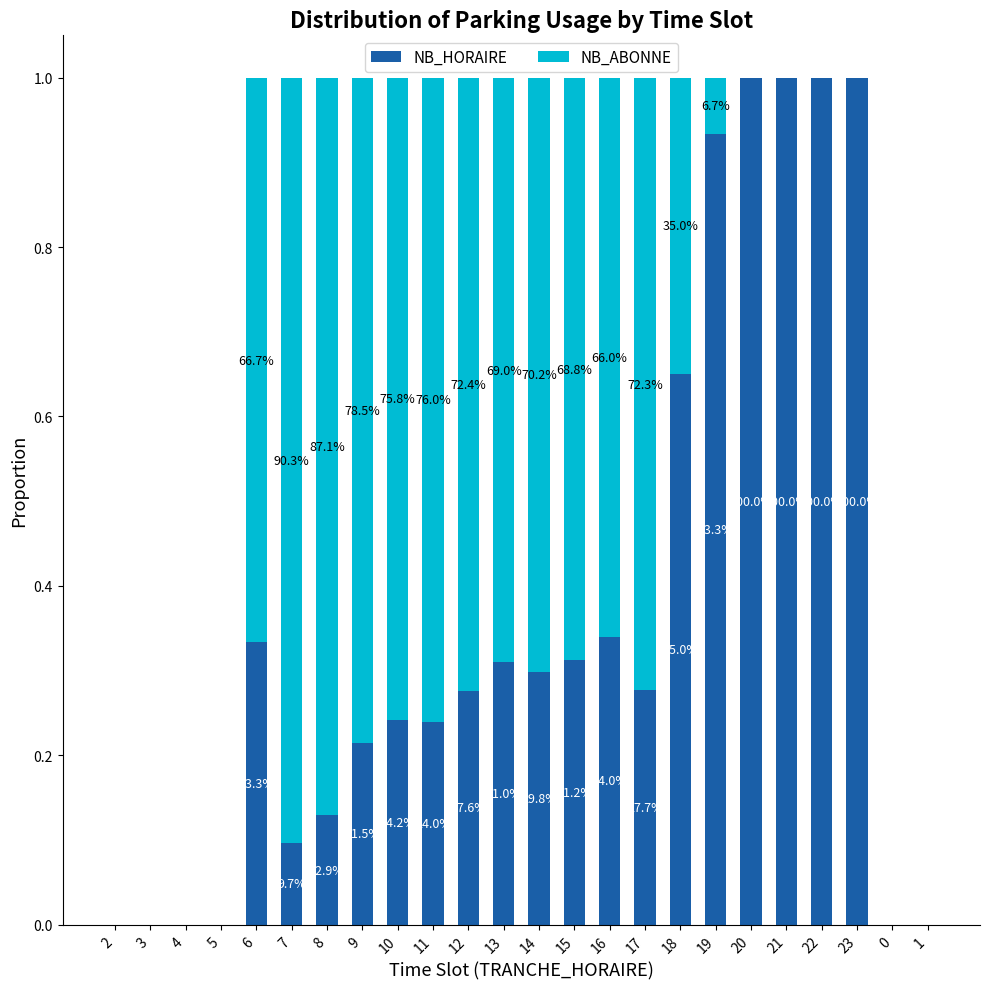

What are all the series names shown in the legend?

NB_HORAIRE, NB_ABONNE